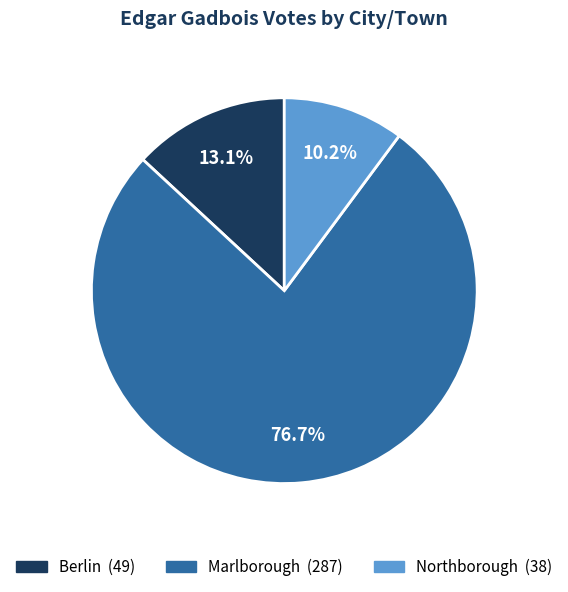

Approximately how many times larger is the value at Marlborough compared to Berlin?

5.9